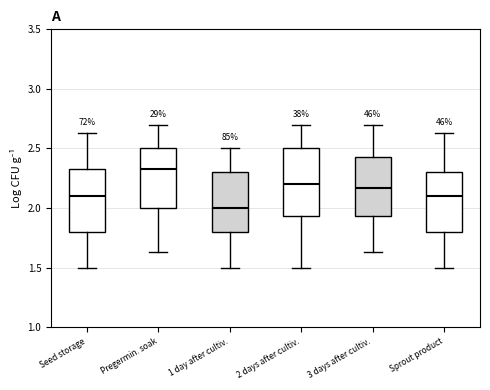

Reading left to right, transcribe this box plot: for each box, give where its median line is, the range the box spans, and where its two whiskers end, as read against the y-axis. The values are not printed on the chart, so give them approximately, as read against the axis.

Seed storage: median 2.10, box 1.80 to 2.35, whiskers 1.50 to 2.65
Pregermin. soak: median 2.35, box 2.00 to 2.50, whiskers 1.65 to 2.70
1 day after cultiv.: median 2.00, box 1.80 to 2.30, whiskers 1.50 to 2.50
2 days after cultiv.: median 2.20, box 1.95 to 2.50, whiskers 1.50 to 2.70
3 days after cultiv.: median 2.15, box 1.95 to 2.45, whiskers 1.65 to 2.70
Sprout product: median 2.10, box 1.80 to 2.30, whiskers 1.50 to 2.65